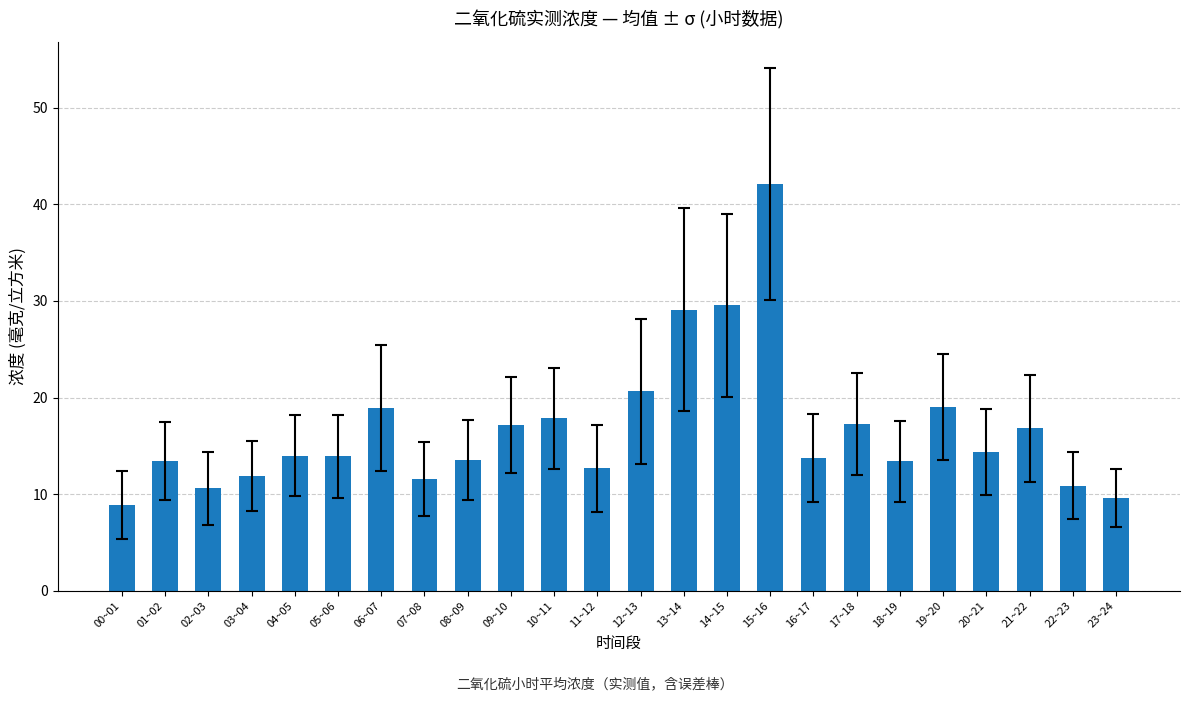

What is the label of the 4th bar from the left?

03~04